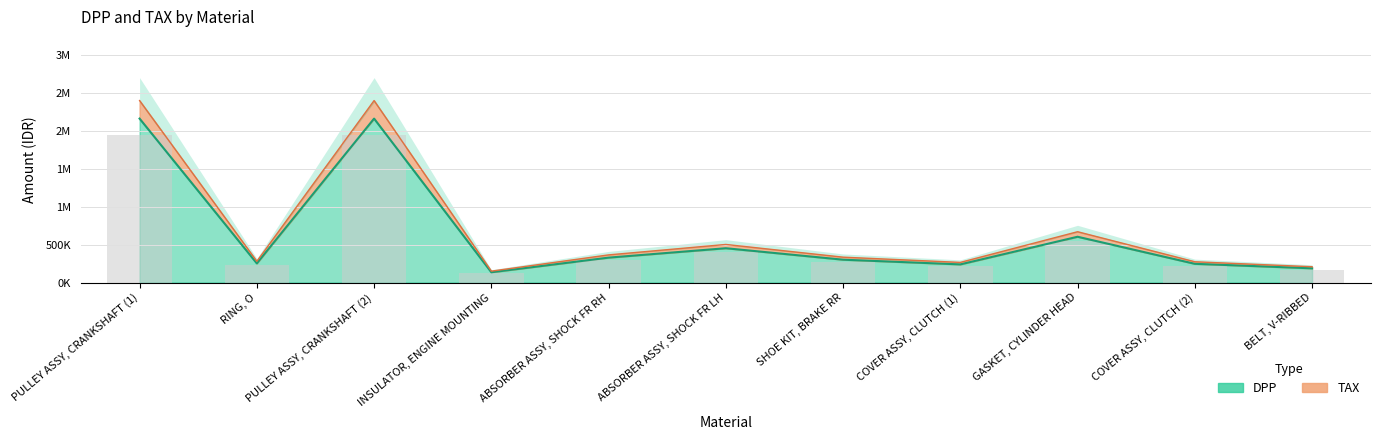

What is the greatest value displayed?

2399979